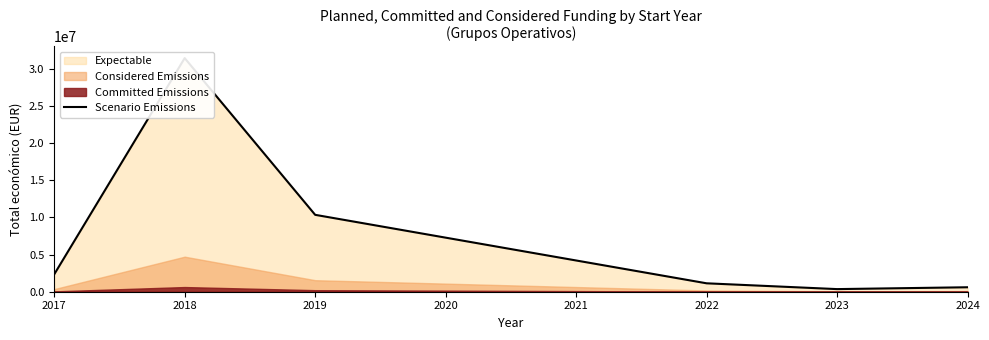

What is the maximum value shown in the chart?

31427249